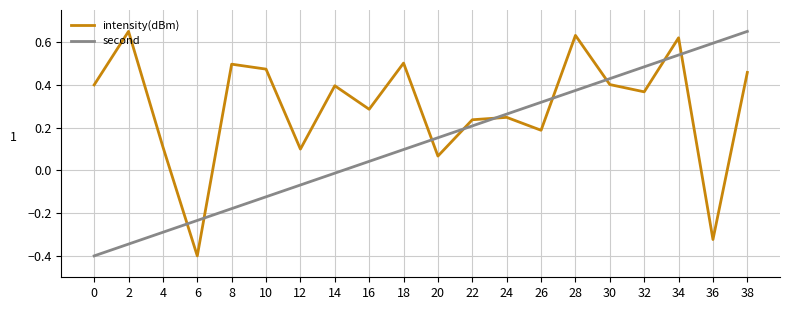

Rank the series by their average value, from highest to lowest.

intensity(dBm), second